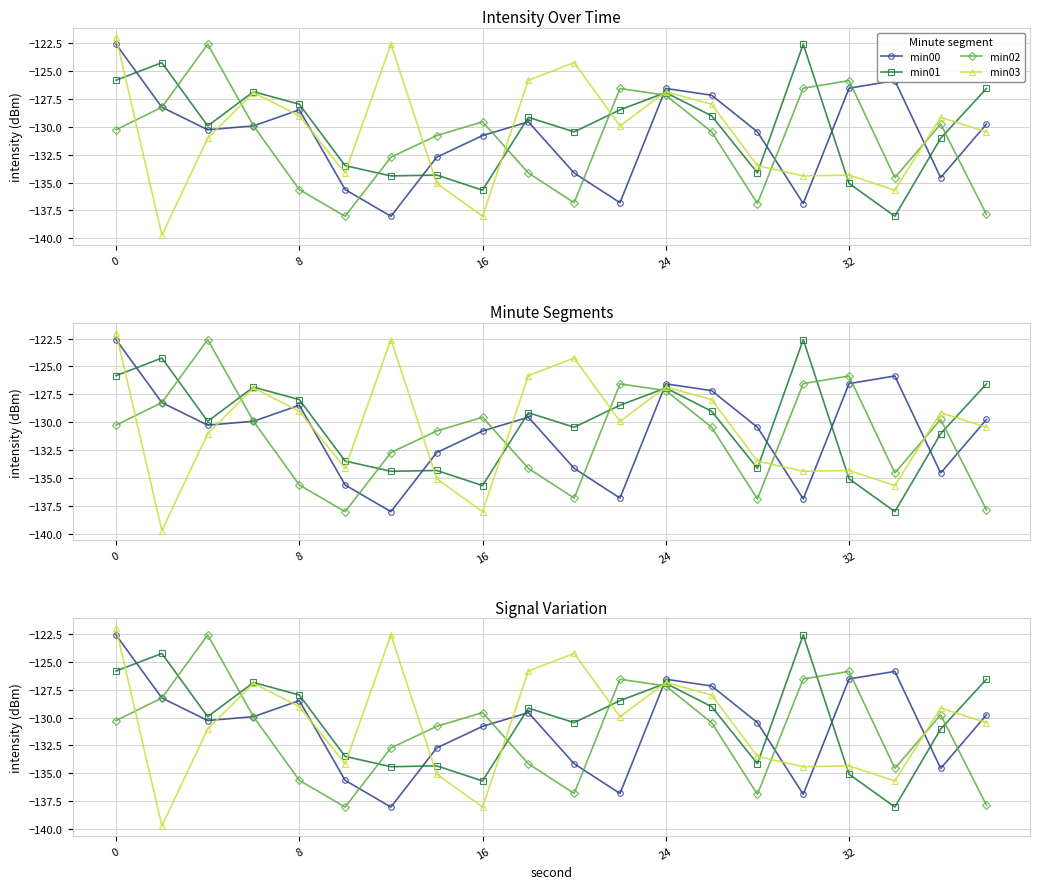

At how many categories does at least one series exceed -134?

20